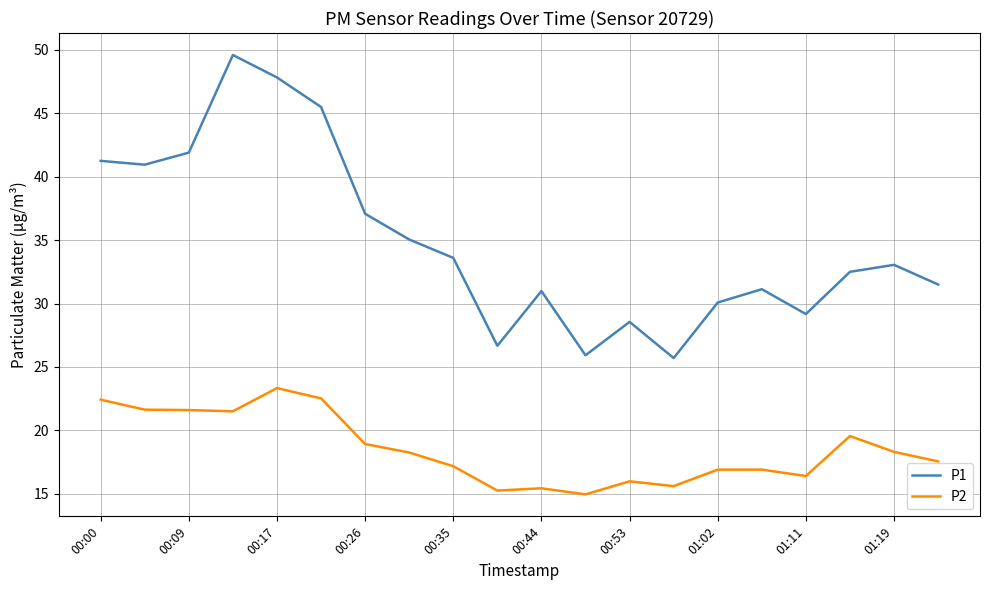

Which series has the widest spread of values?

P1